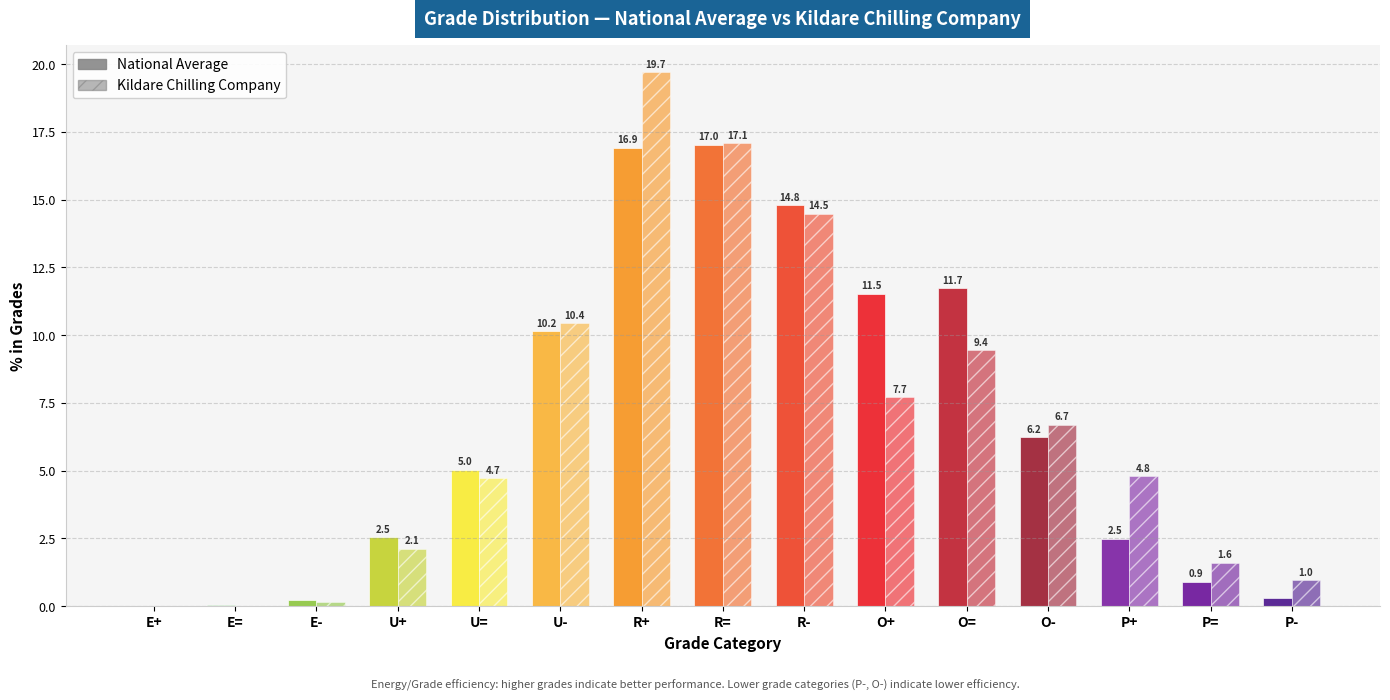

What is the value of the National Average bar at the 15th from the left?

0.3